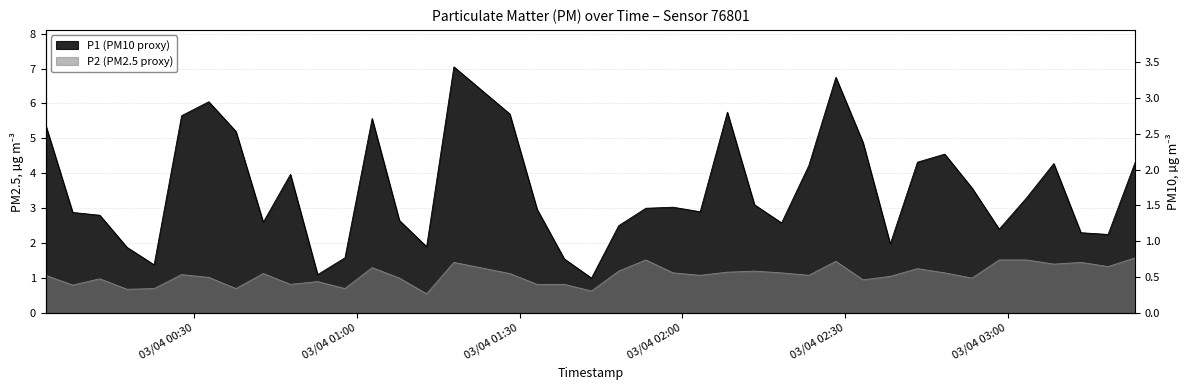

What are all the series names shown in the legend?

P1, P2